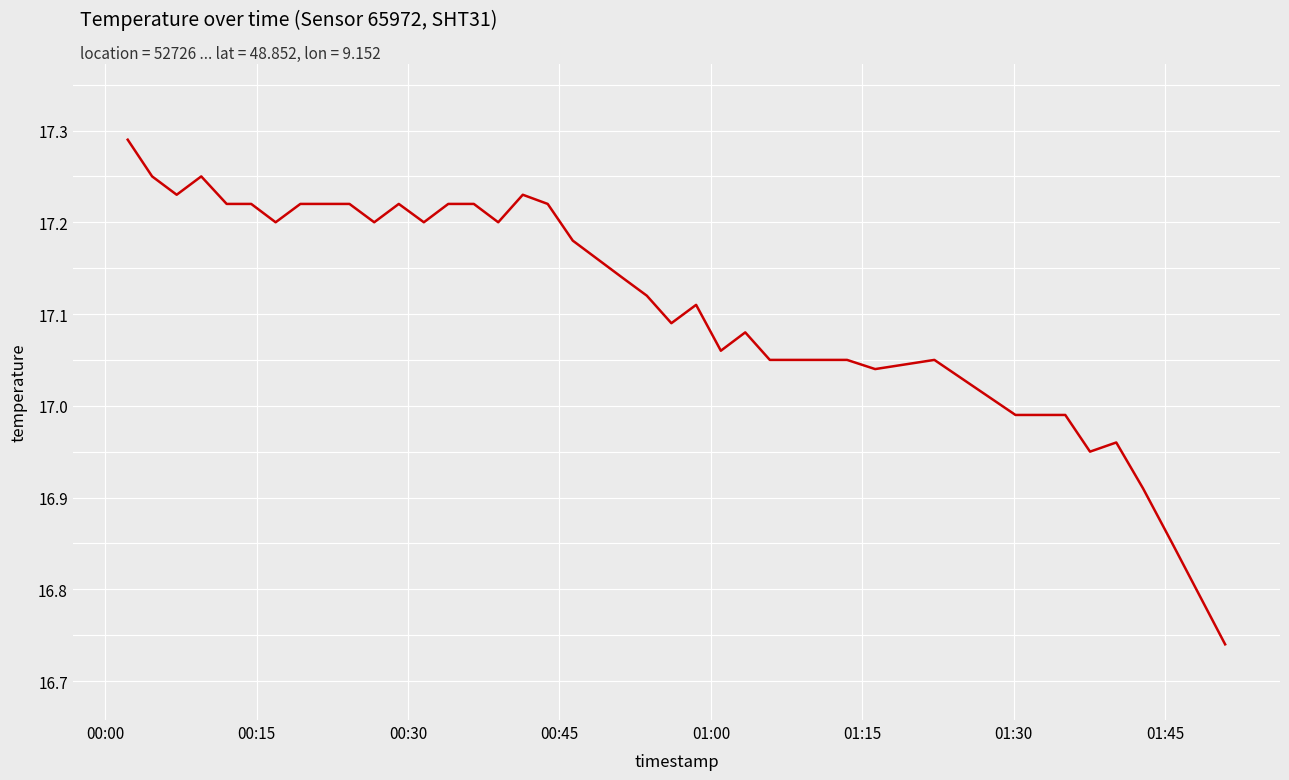

Does the chart have visible grid lines?

Yes